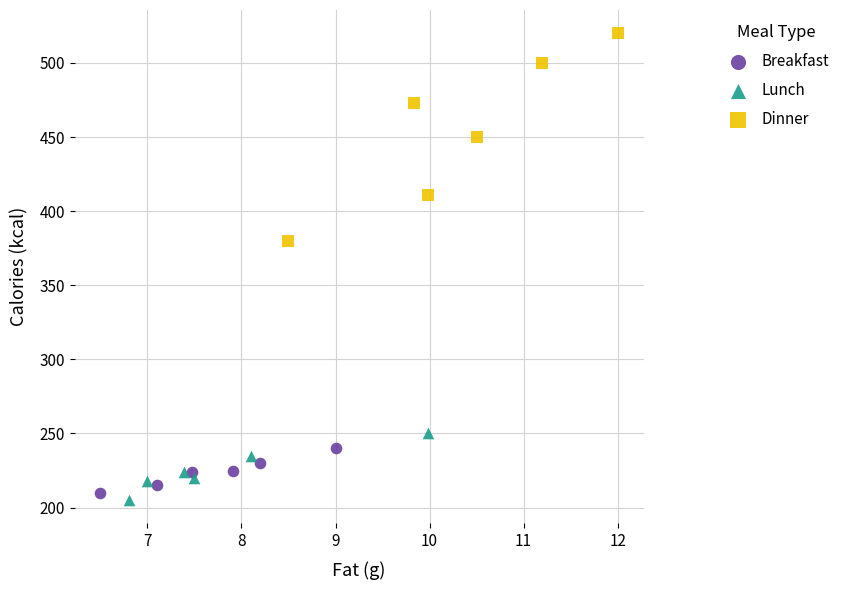

What are all the series names shown in the legend?

Breakfast, Lunch, Dinner